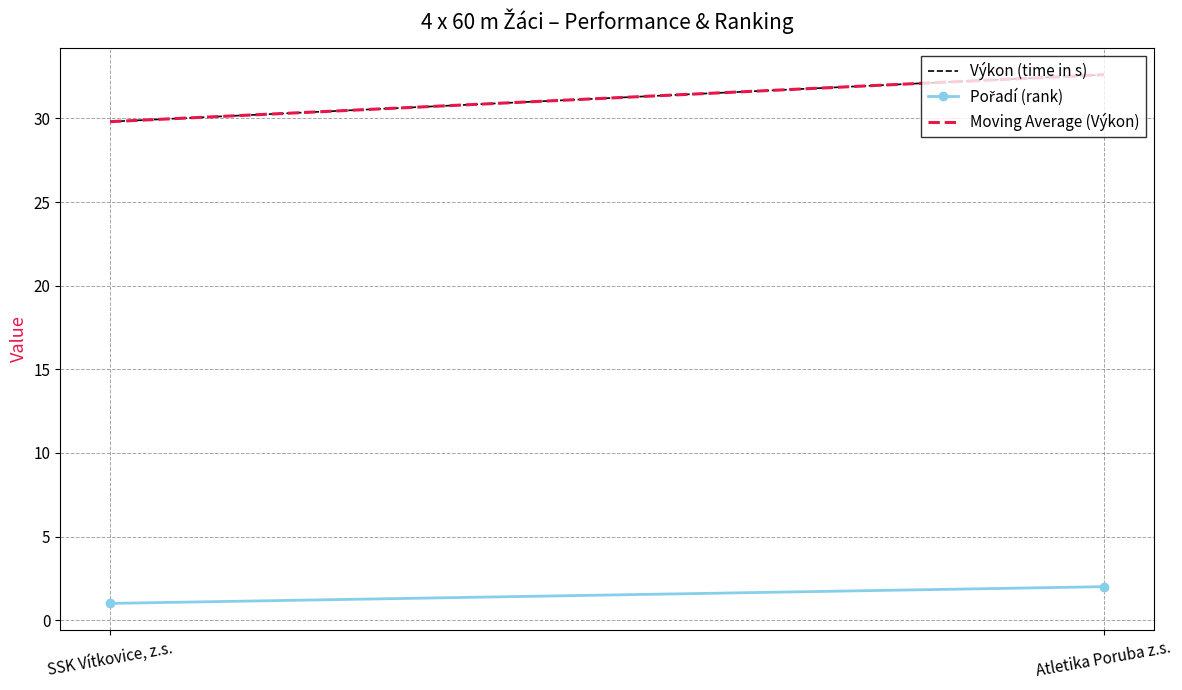

What is the spread (max minus min) of values at SSK Vítkovice, z.s.?

28.8